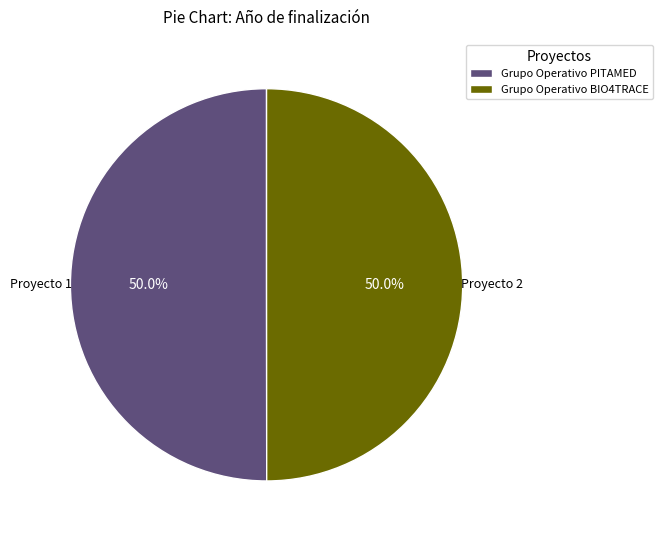

Approximately how many times larger is the value at Grupo Operativo BIO4TRACE compared to Grupo Operativo PITAMED?

1.0